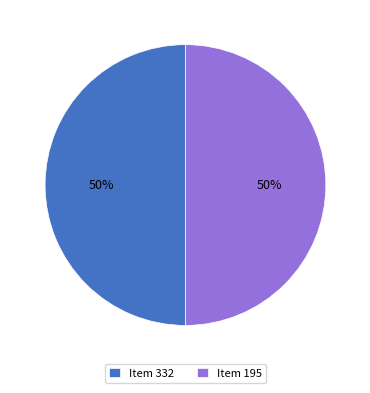

Is the sum of Item 195 and Item 332 greater than half?

Yes